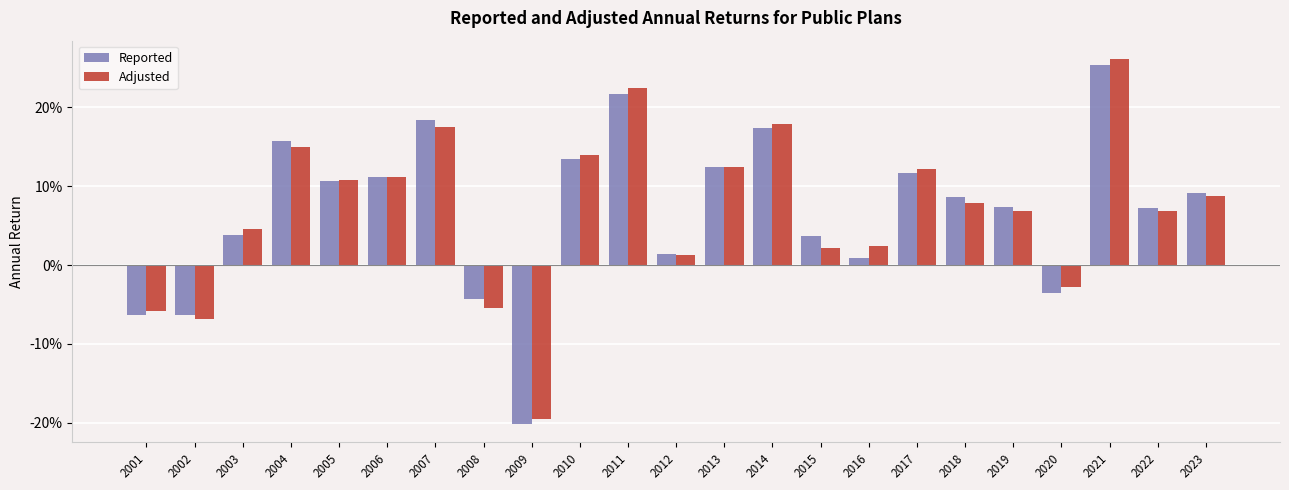

Which has a higher value, 2011 or 2006?

2011